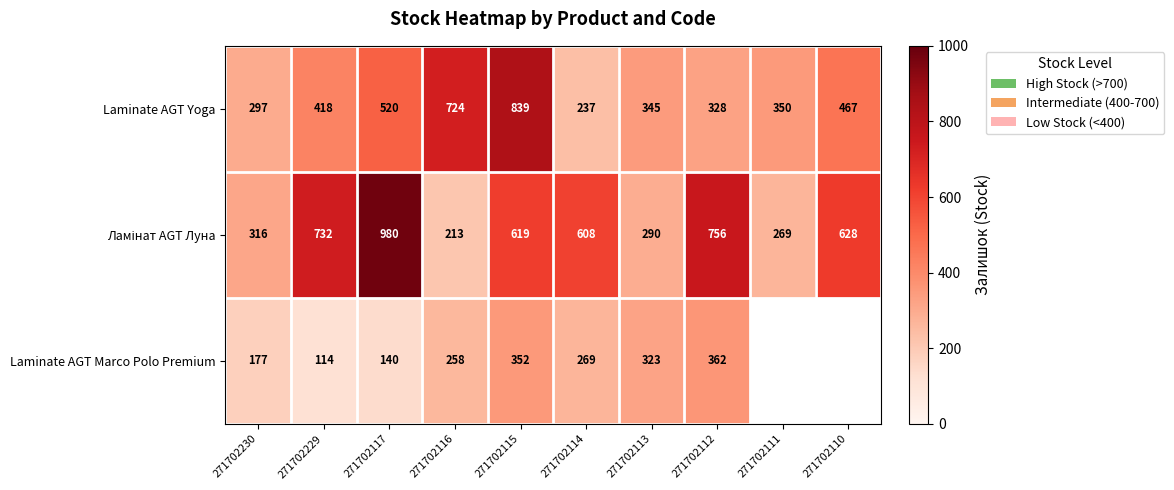

Rank the categories by Laminate AGT Yoga value from lowest to highest.

271702114, 271702230, 271702112, 271702113, 271702111, 271702229, 271702110, 271702117, 271702116, 271702115